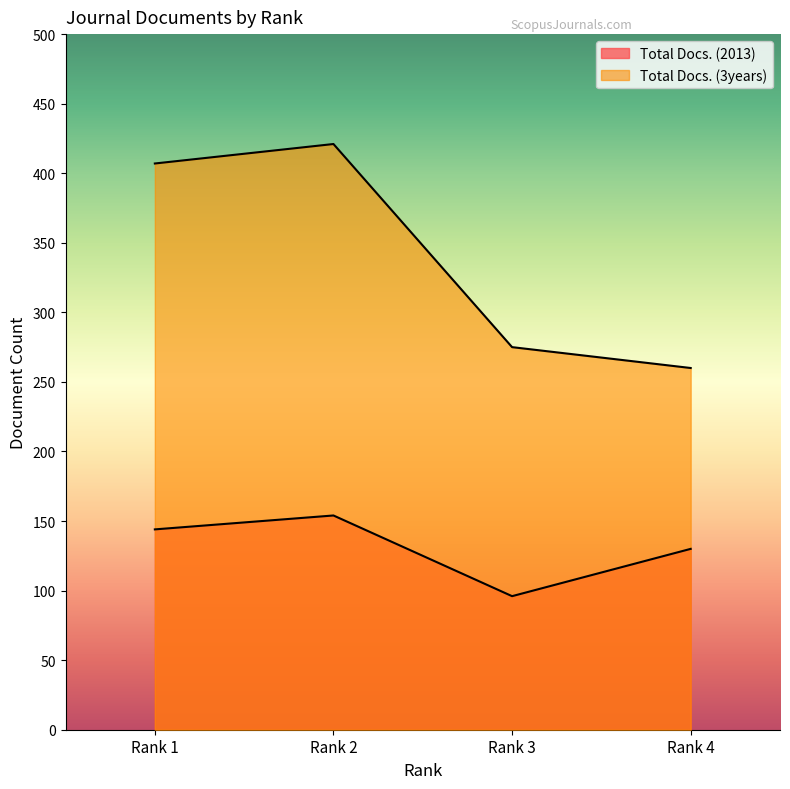

The Total Docs. (2013) series shows 130 at Rank 4. True or false?

True